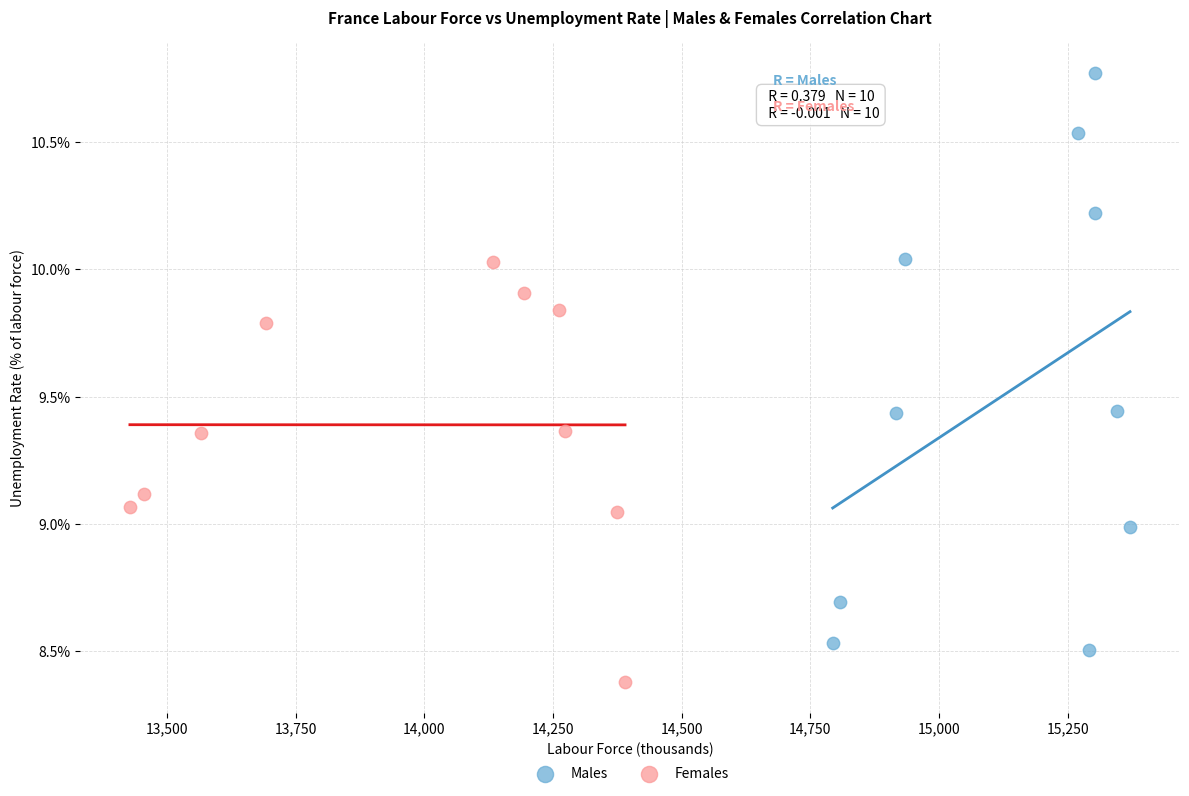

Which series contains the lowest Y value?

Females